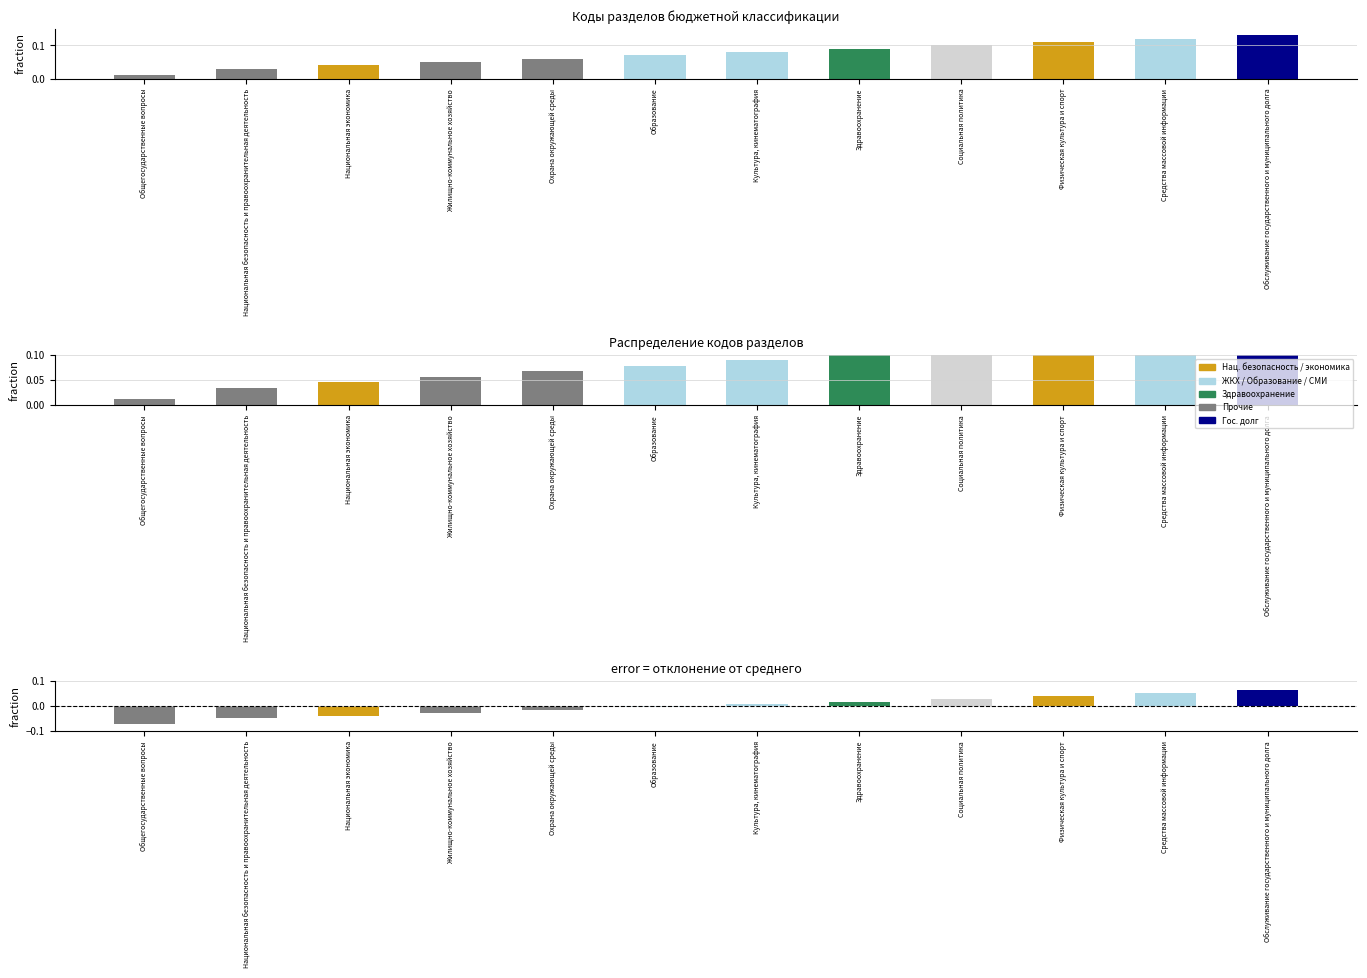

What is the difference between the maximum and minimum values in the Отклонение от среднего series?

0.1